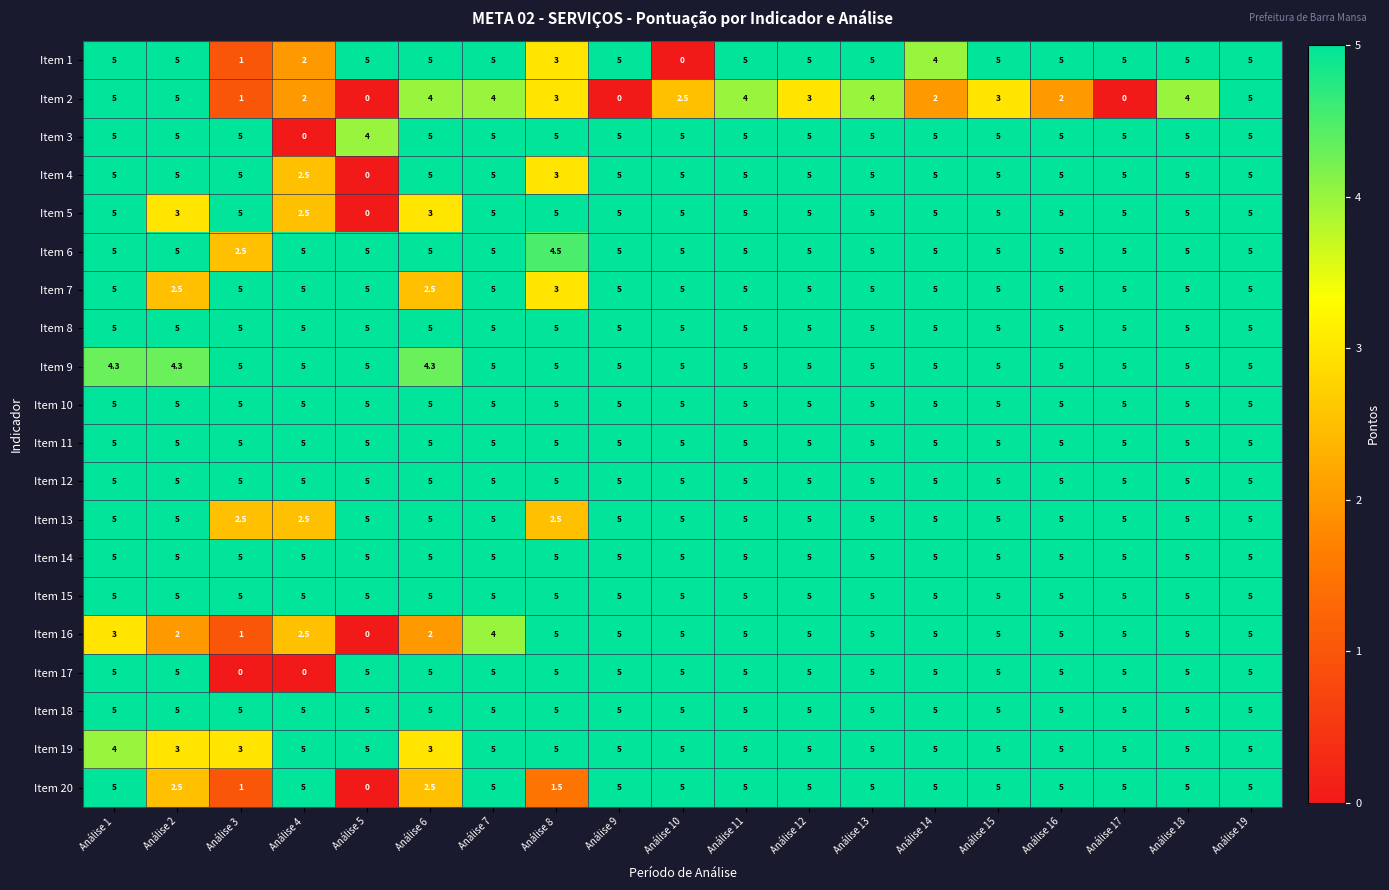

What is the difference between the second highest and minimum values in the Item 2 series?

5.0